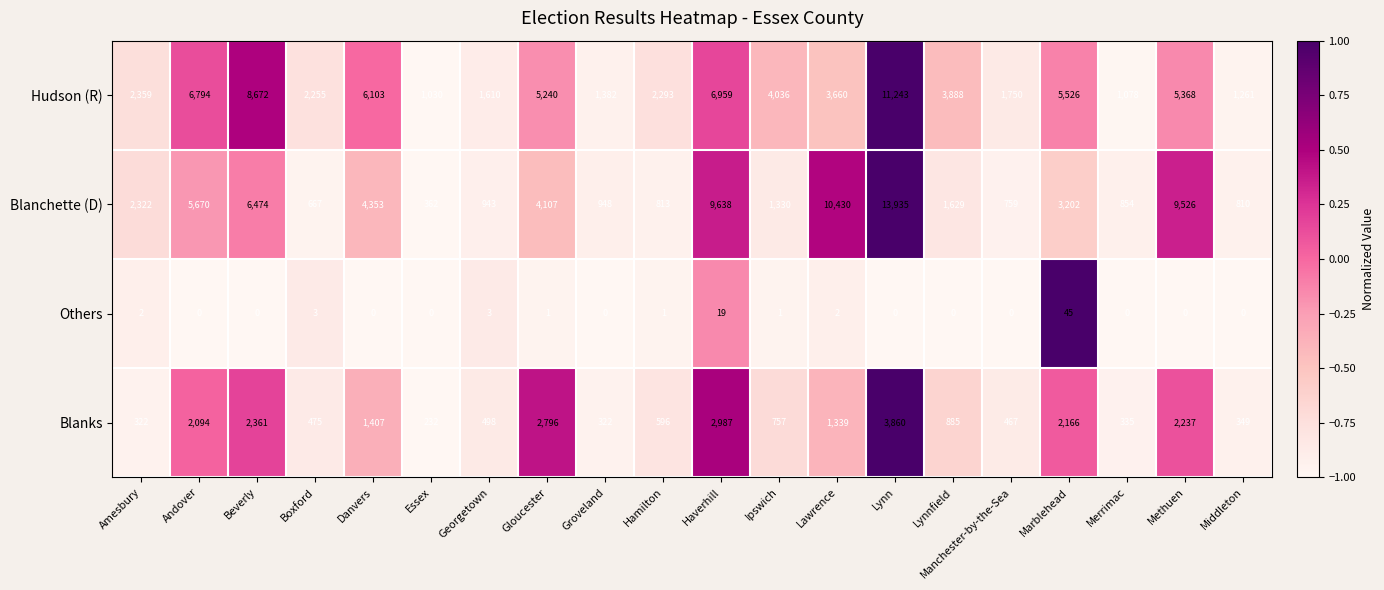

What is the approximate value of Blanchette (D) at Haverhill, to the nearest 50?

9650